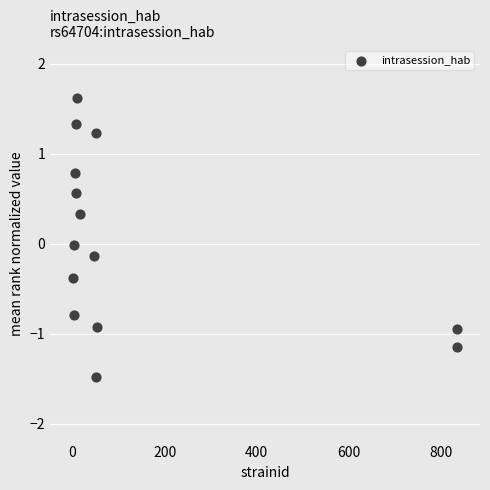

What is the range of Y values (max minus min)?

3.1